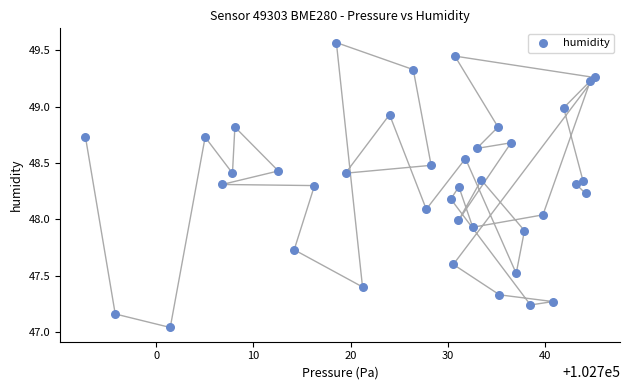

What is the range of X values (max minus min)?

52.4